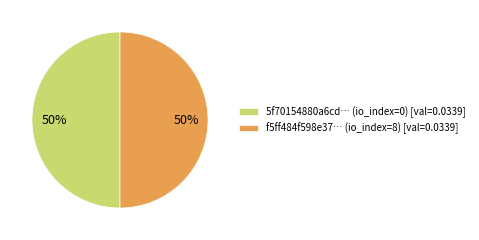

To the nearest percent, what is the combined percentage of 5f70154880a6cd… (io_index=0) [val=0.0339] and f5ff484f598e37… (io_index=8) [val=0.0339]?

100%